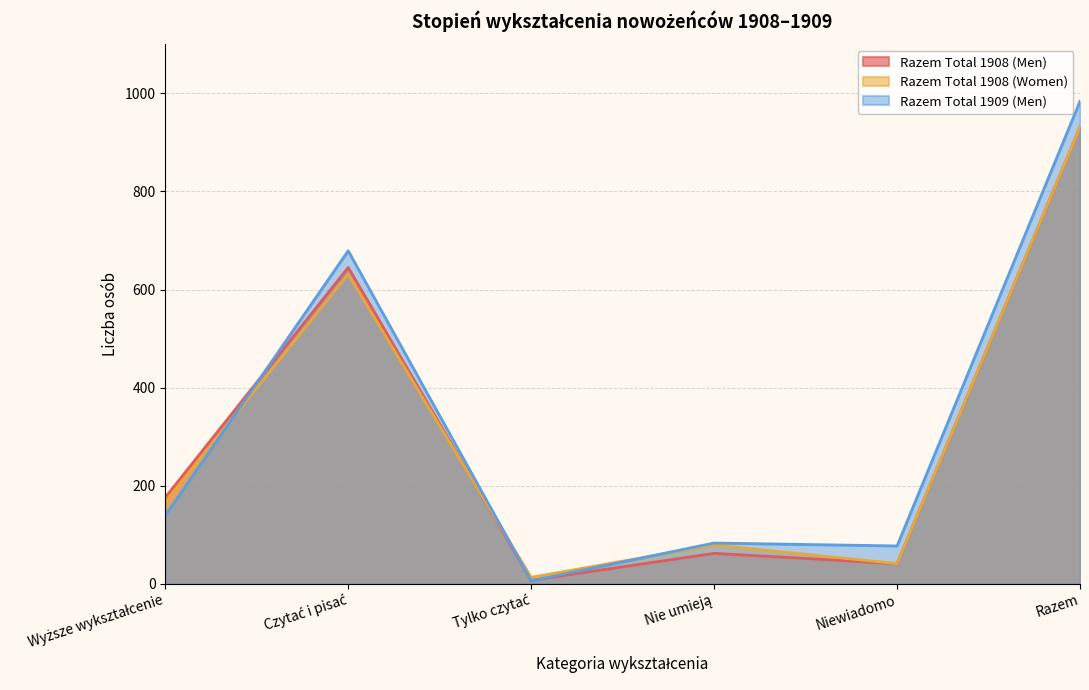

Reading left to right, extract all data points from this chart.

Razem Total 1908 (Men): 176	645	7	62	41	931
Razem Total 1908 (Women): 167	631	13	79	41	931
Razem Total 1909 (Men): 139	679	6	83	77	984